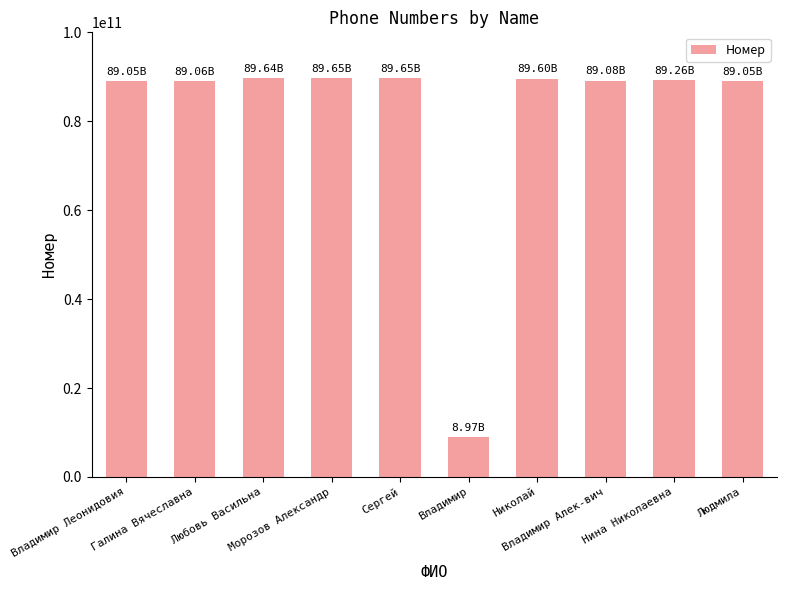

What is the sum of all values?

813011242438